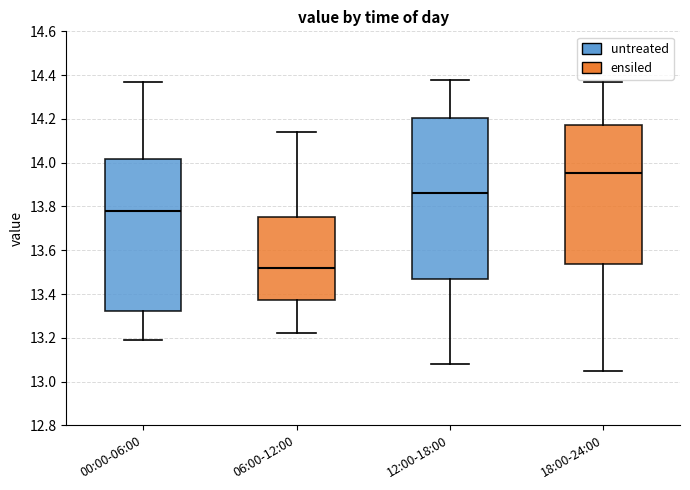

Which box has the highest median line?

18:00-24:00